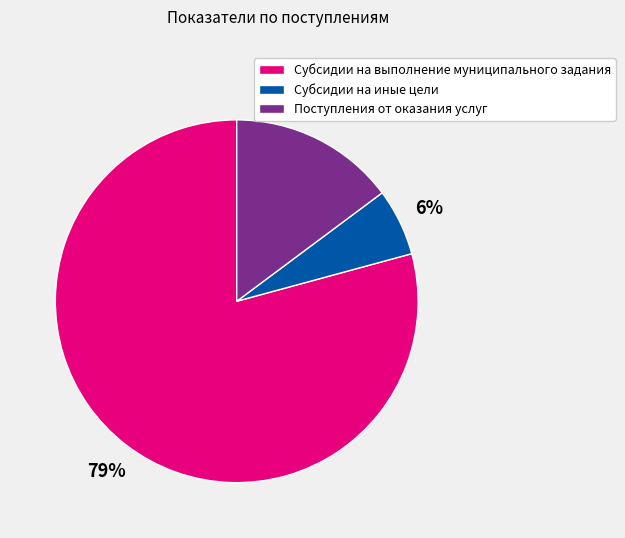

Which has a higher value, Поступления от оказания услуг or Субсидии на выполнение муниципального задания?

Субсидии на выполнение муниципального задания